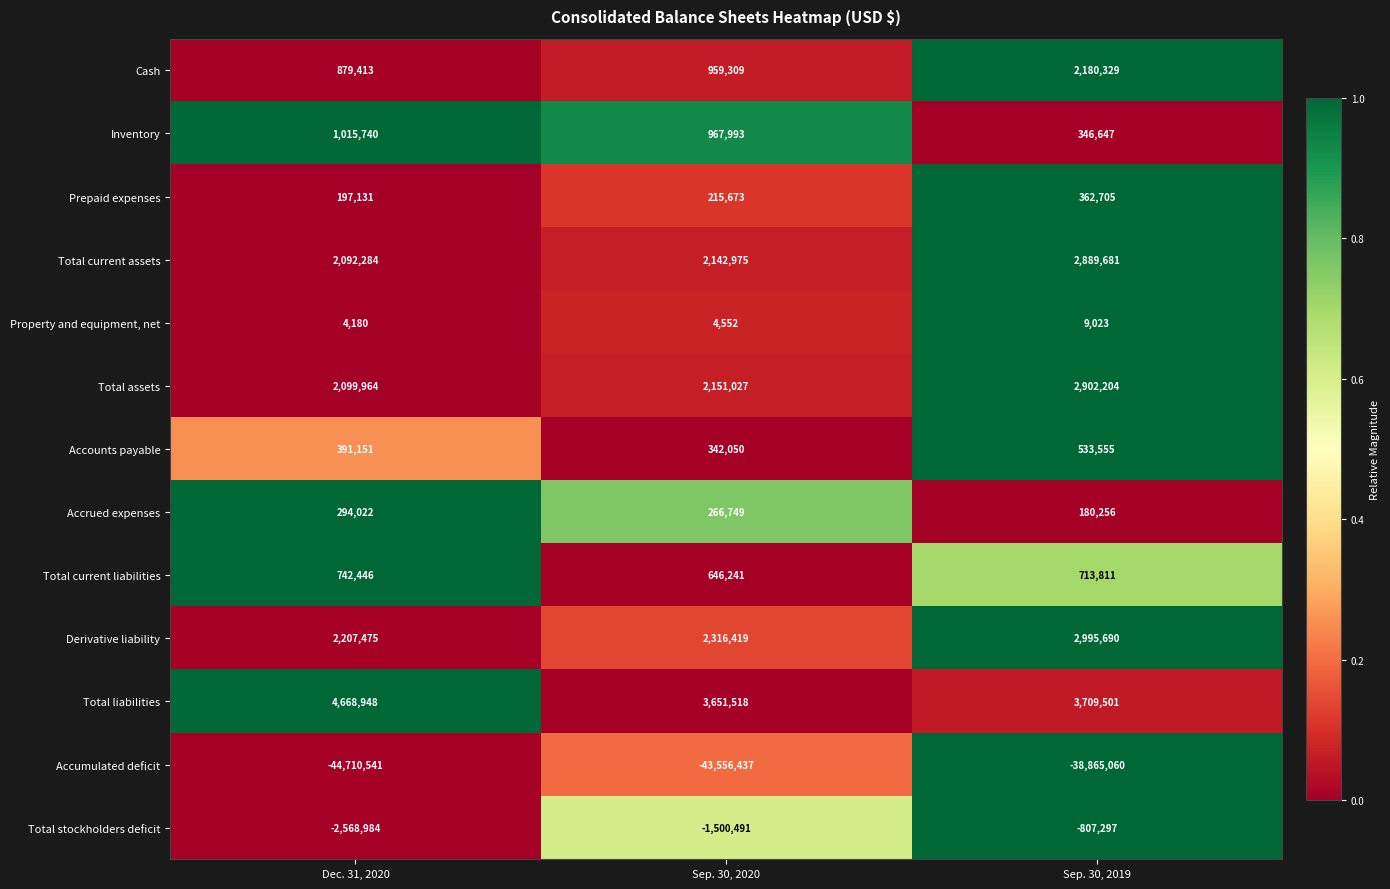

Is the value of Total liabilities at Sep. 30, 2020 greater than the value of Inventory at Sep. 30, 2020?

Yes